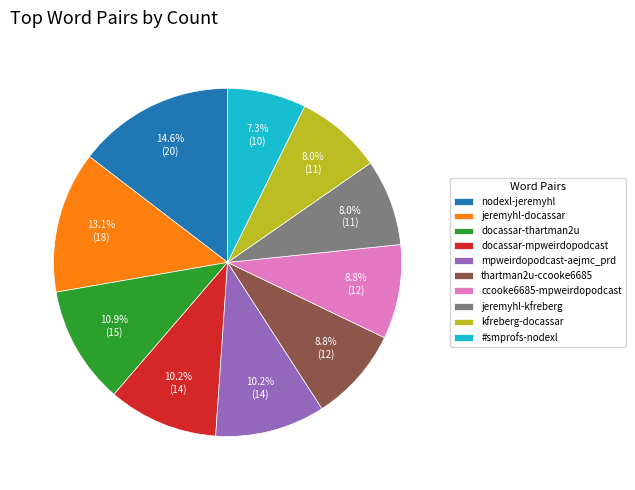

To the nearest percent, what is the difference between the largest and smallest slice percentages?

7%